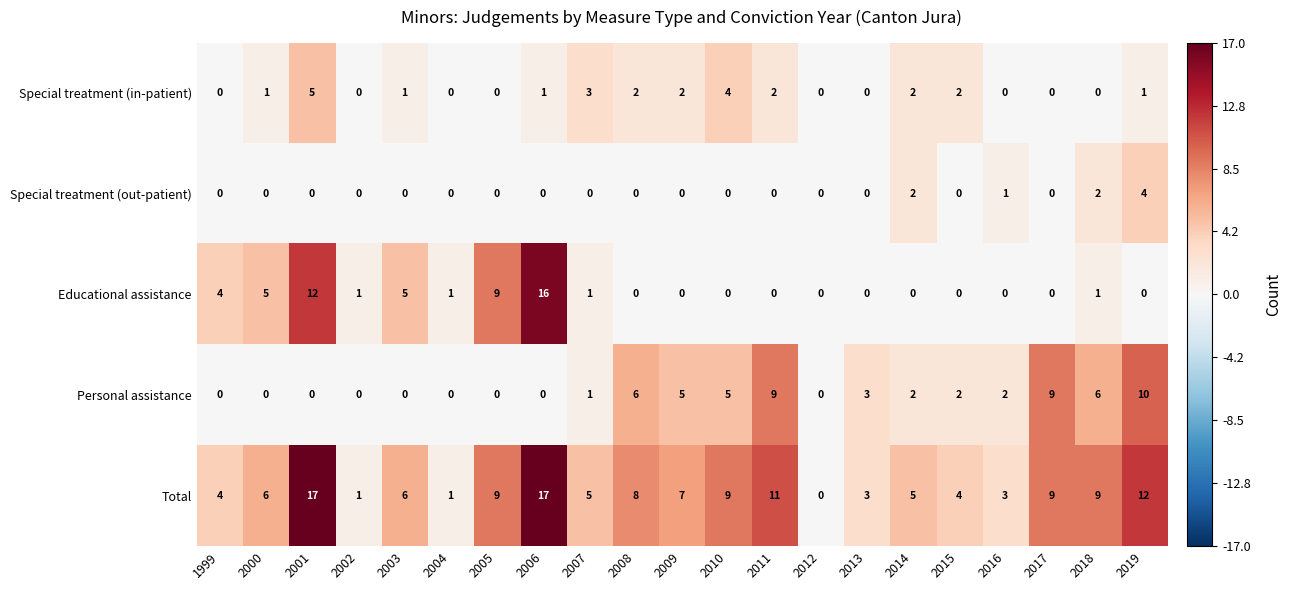

Is it true that Total equals 3 at 2016?

True